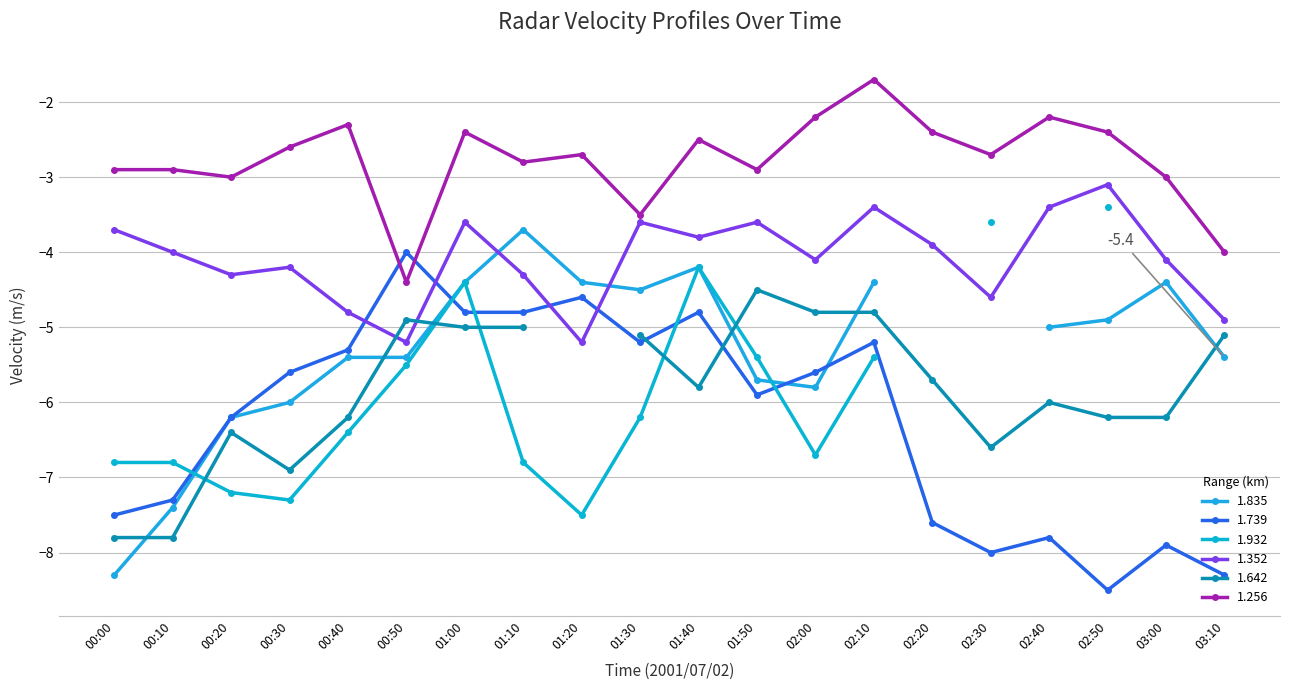

Which has a higher value, 01:20 or 00:30?

01:20